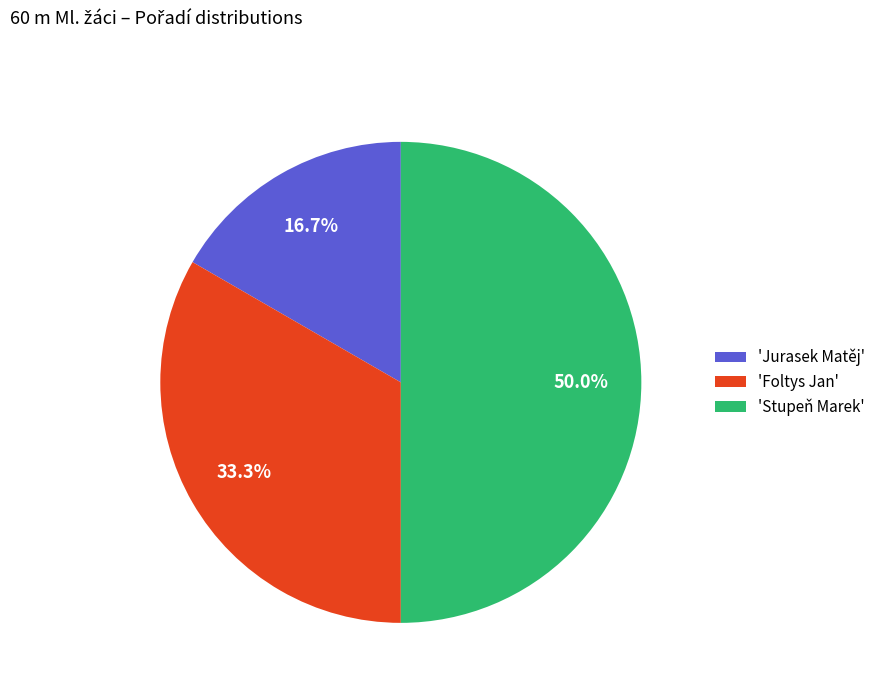

What is the largest slice in the pie chart?

'Stupeň Marek'